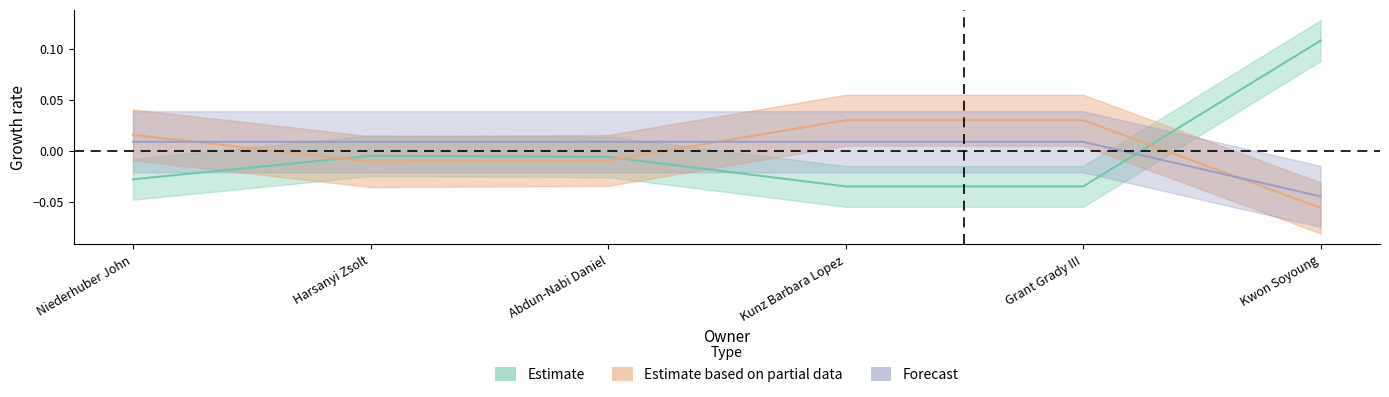

Between Abdun-Nabi Daniel and Kunz Barbara Lopez, which is larger?

Abdun-Nabi Daniel